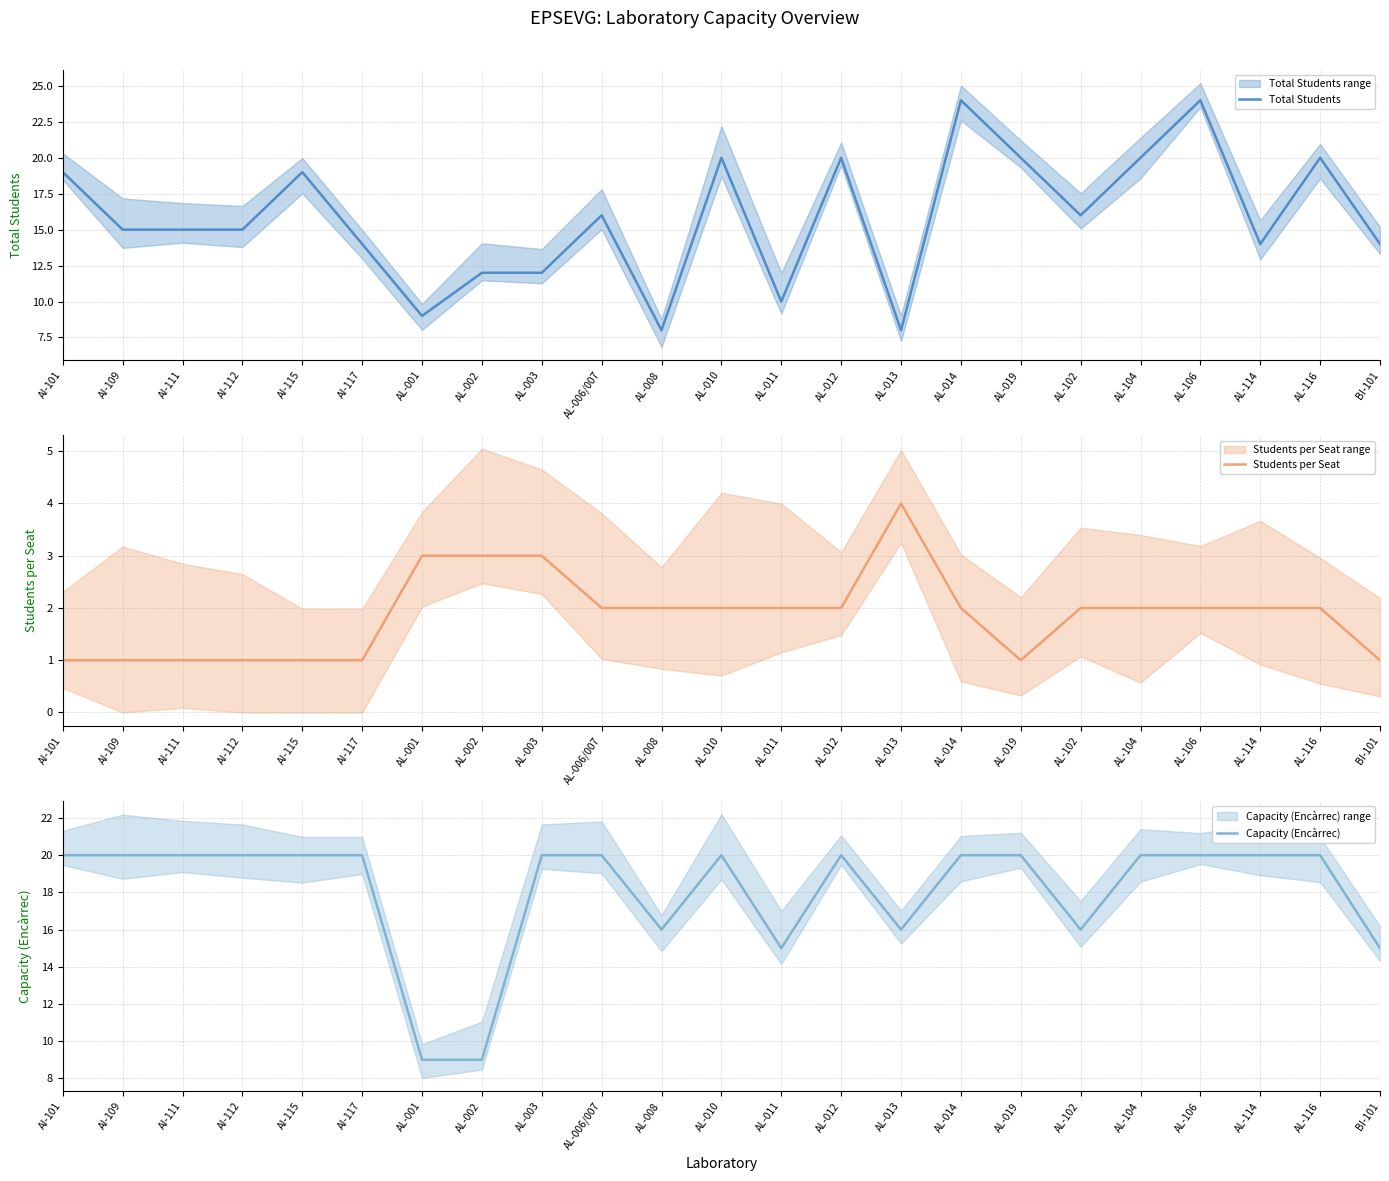

Where is the first local maximum for Total Students?

AI-115